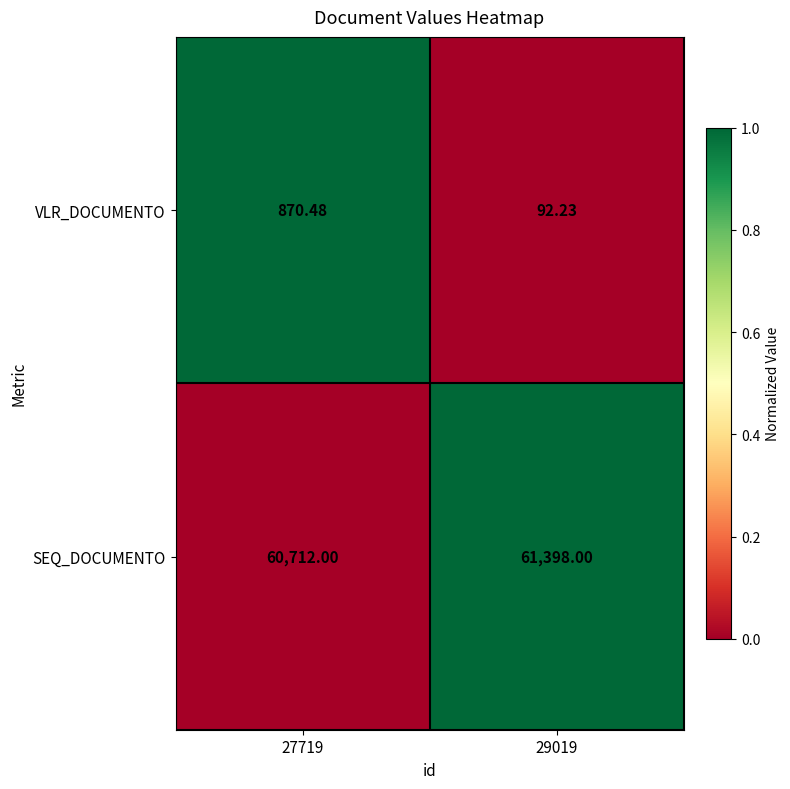

Is the value of SEQ_DOCUMENTO at 27719 greater than the value of VLR_DOCUMENTO at 27719?

Yes